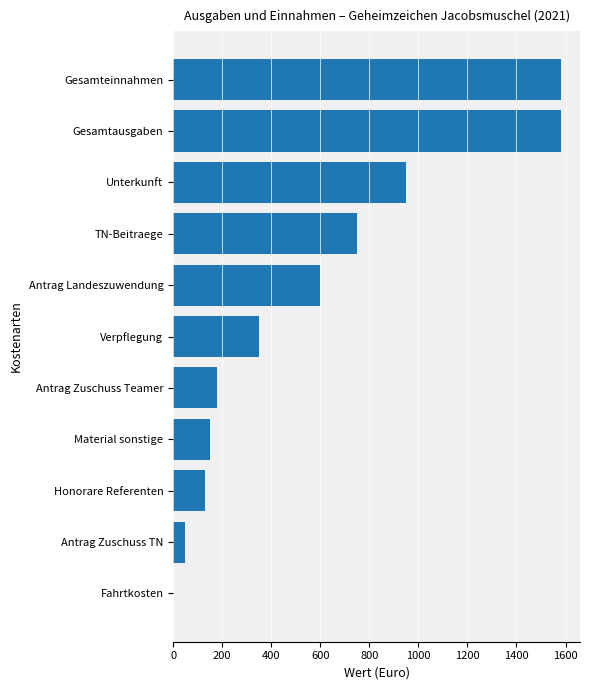

The value at Gesamtausgaben is 1580. True or false?

True